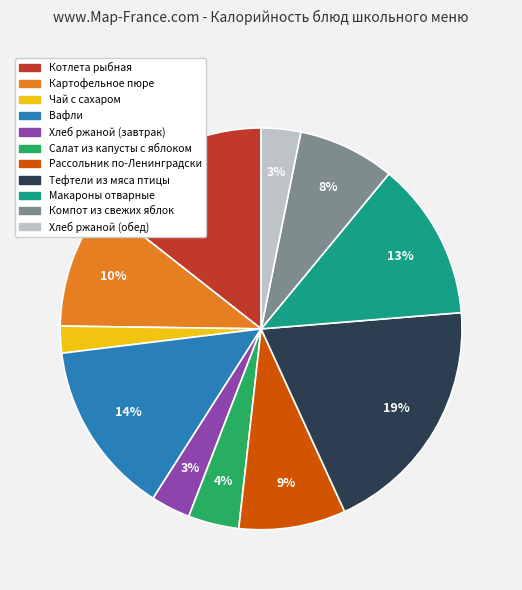

What is the ratio of the value at Салат из капусты с яблоком to the value at Хлеб ржаной (завтрак)?

1.3